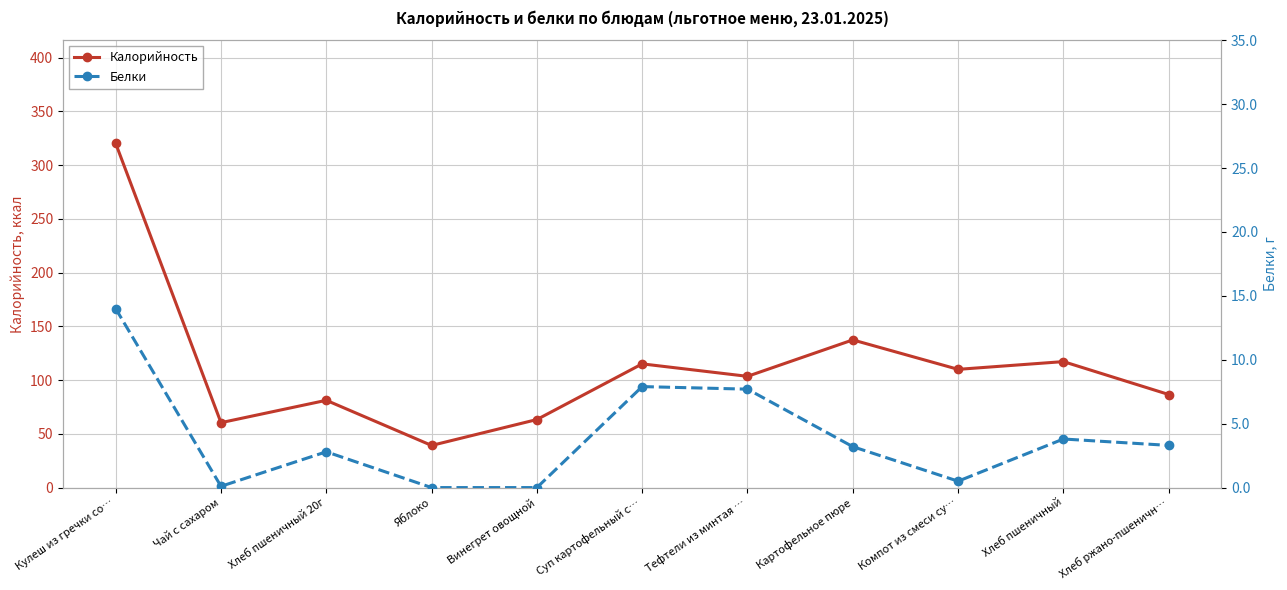

Which category has the lowest value in the Калорийность series?

Яблоко